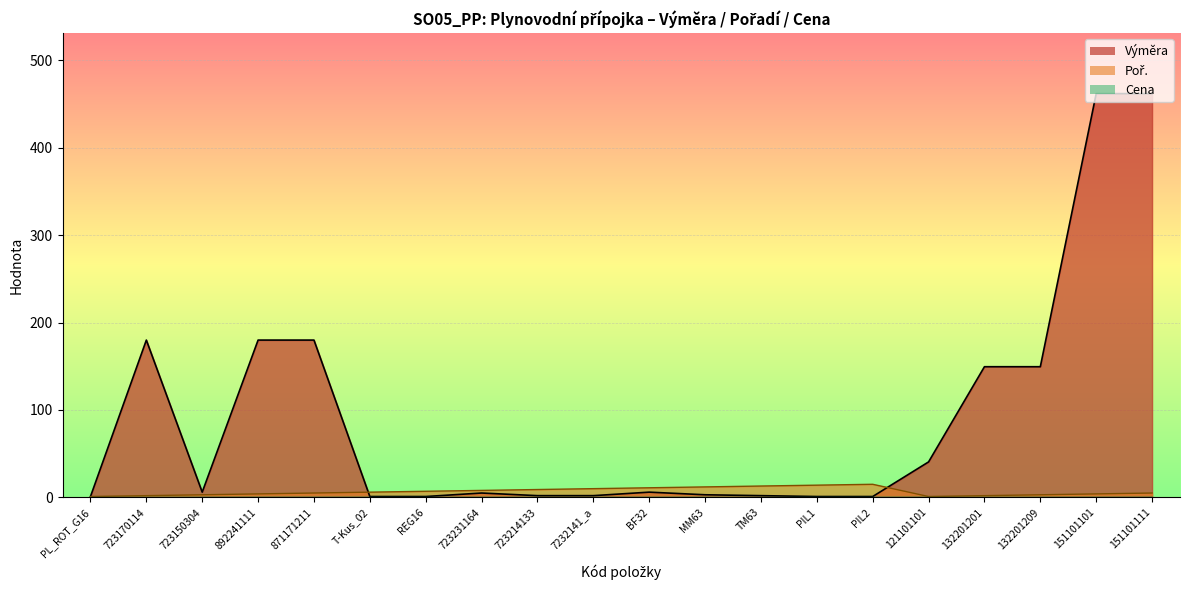

Where is the first local minimum for Poř.?

121101101